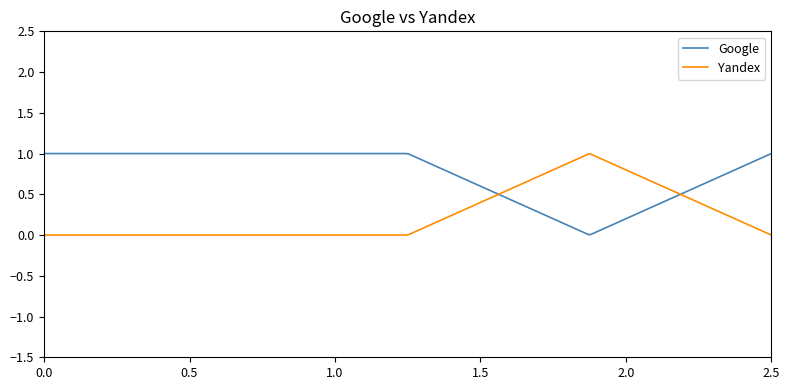

How many lines are shown in the chart?

2